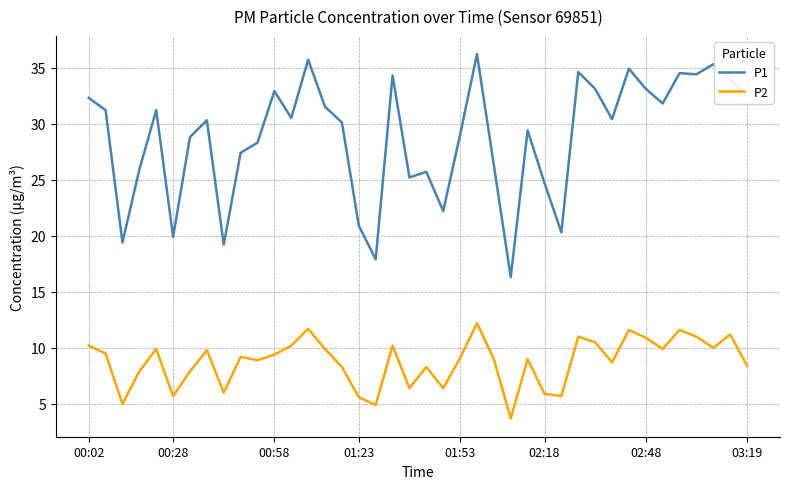

Rank the series by their average value, from lowest to highest.

P2, P1